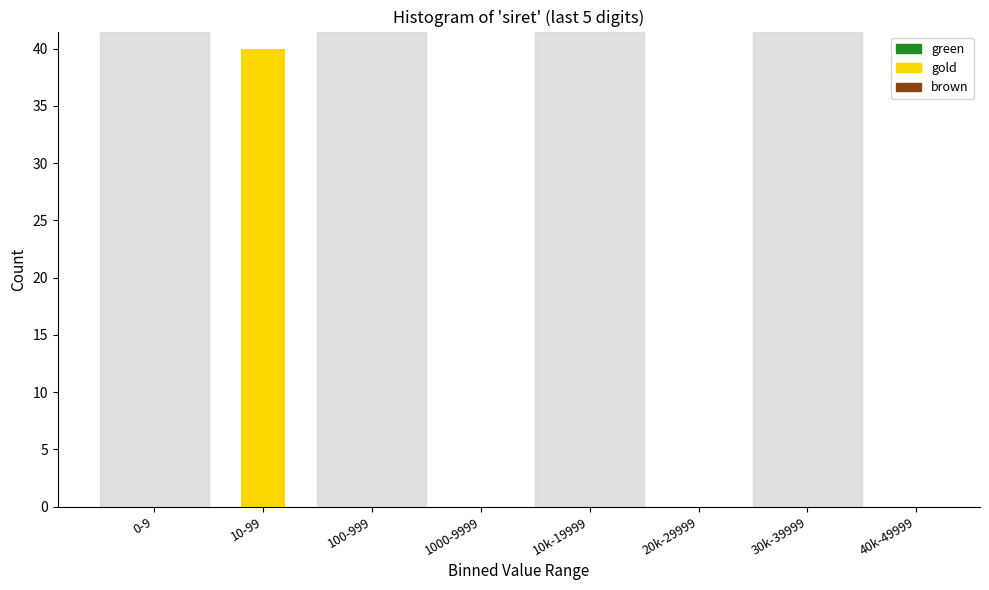

Reading right to left, list all the values displayed in this chart.

40k-49999=0	30k-39999=0	20k-29999=0	10k-19999=0	1000-9999=0	100-999=0	10-99=40	0-9=0